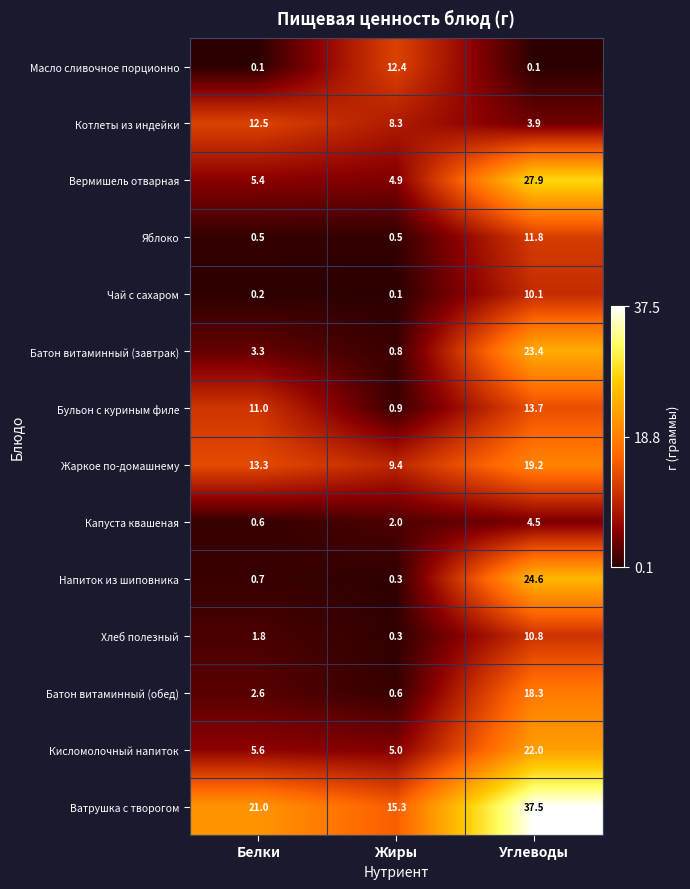

What is the sum of all Чай с сахаром values?

10.4